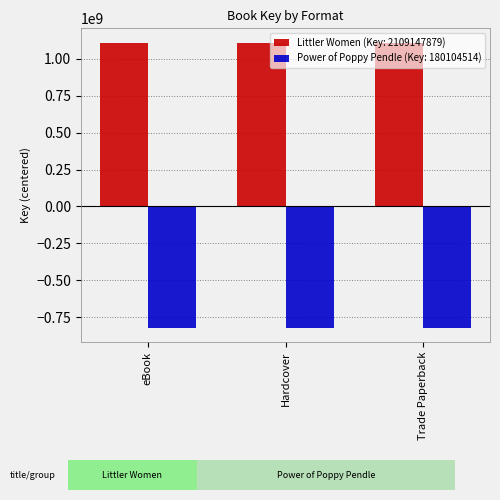

What is the label of the 3rd bar from the left?

Trade Paperback